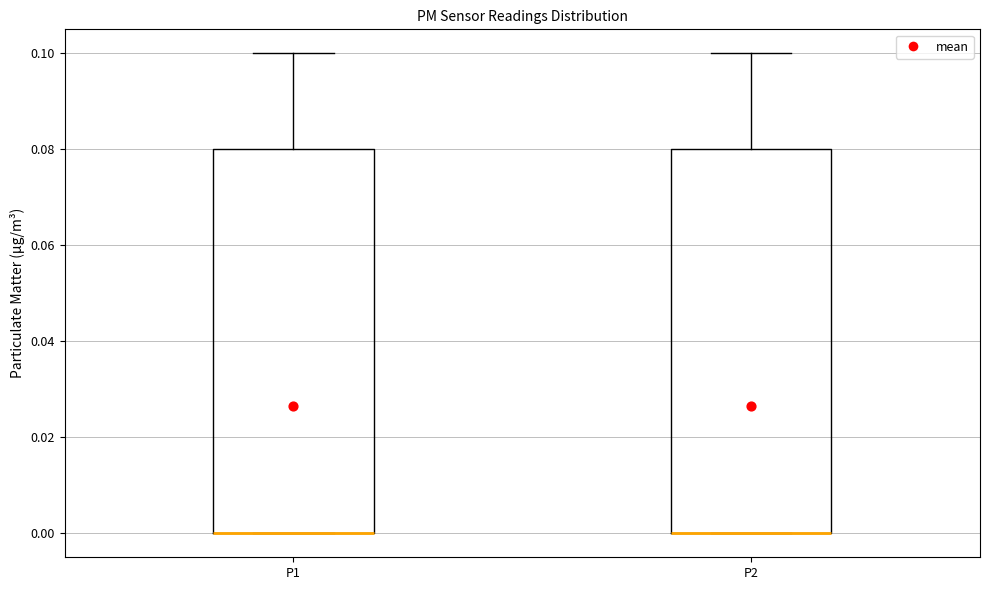

Reading left to right, transcribe this box plot: for each box, give where its median line is, the range the box spans, and where its two whiskers end, as read against the y-axis. The values are not printed on the chart, so give them approximately, as read against the axis.

P1: median 0.00 (drawn on the box's lower edge), box 0.00 to 0.08, whiskers 0.00 to 0.10
P2: median 0.00 (drawn on the box's lower edge), box 0.00 to 0.08, whiskers 0.00 to 0.10